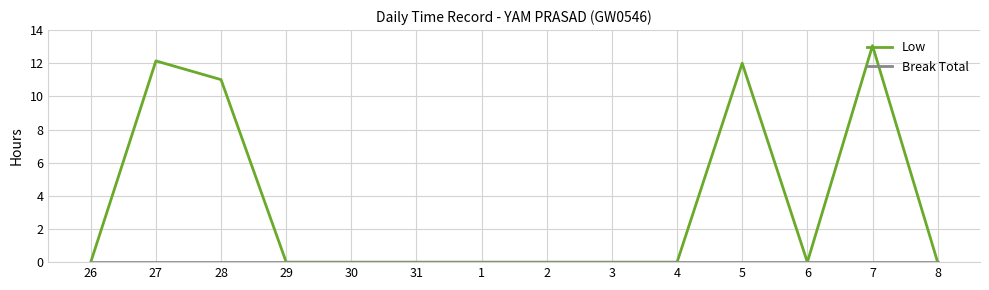

At which category is the sum across all series the highest?

7